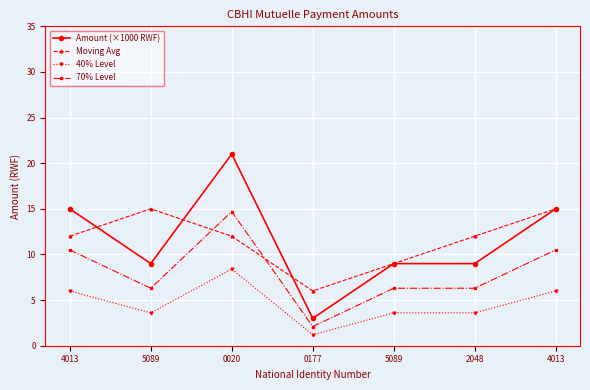

Which series has the largest total across all categories?

Amount (×1000 RWF)